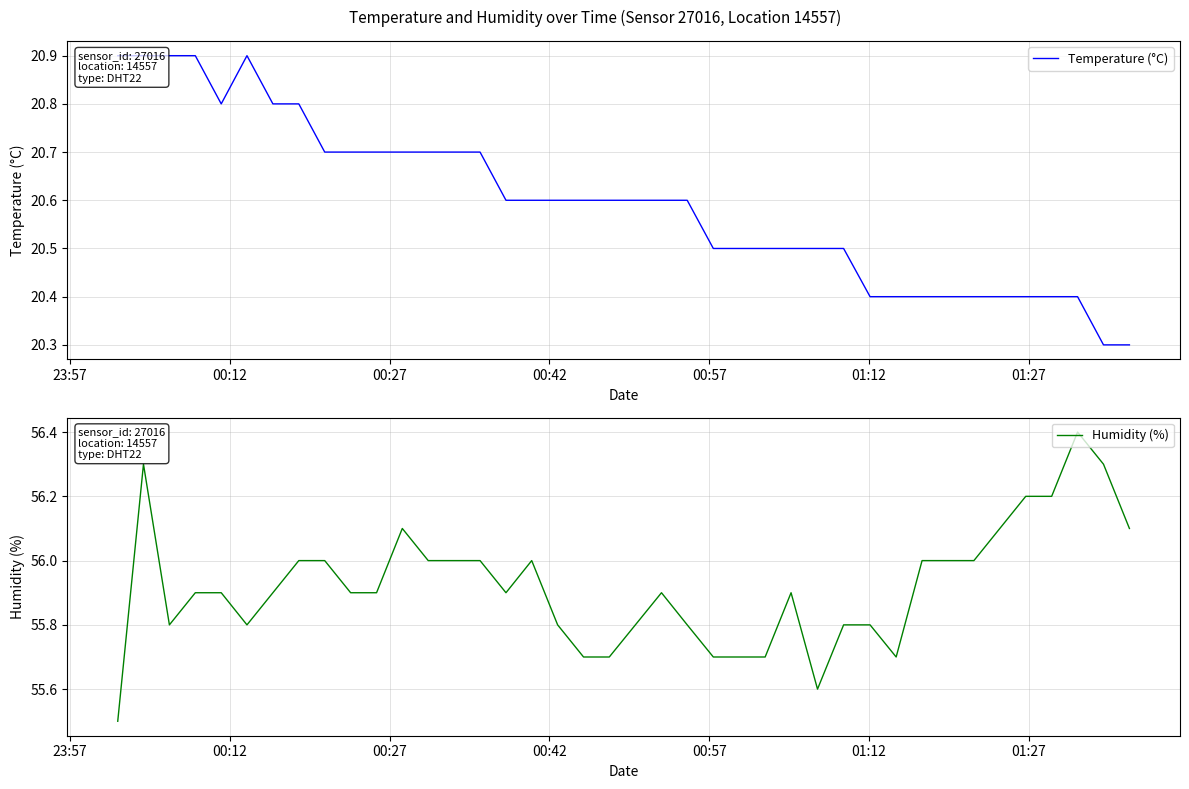

List the series in order of their peak value, lowest first.

Temperature (°C), Humidity (%)